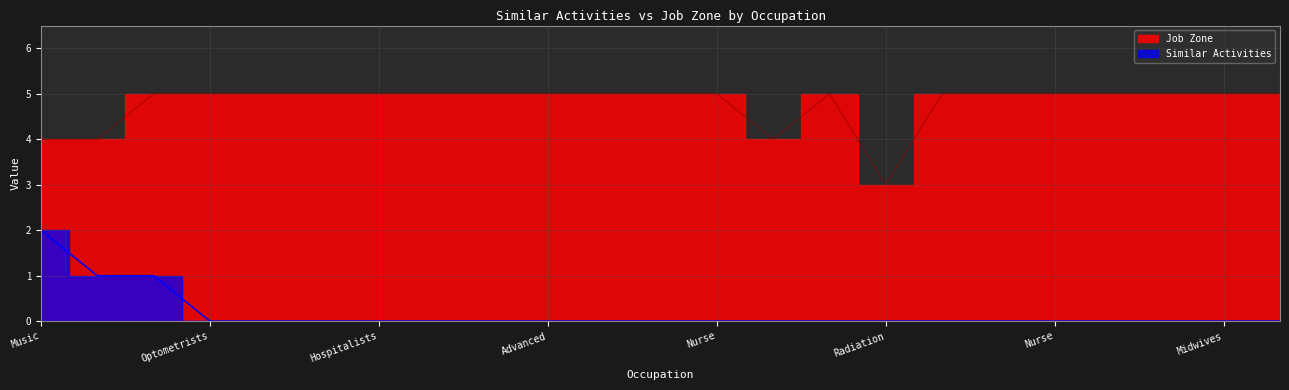

True or false: Similar Activities has more than 2 interior local peaks.

False